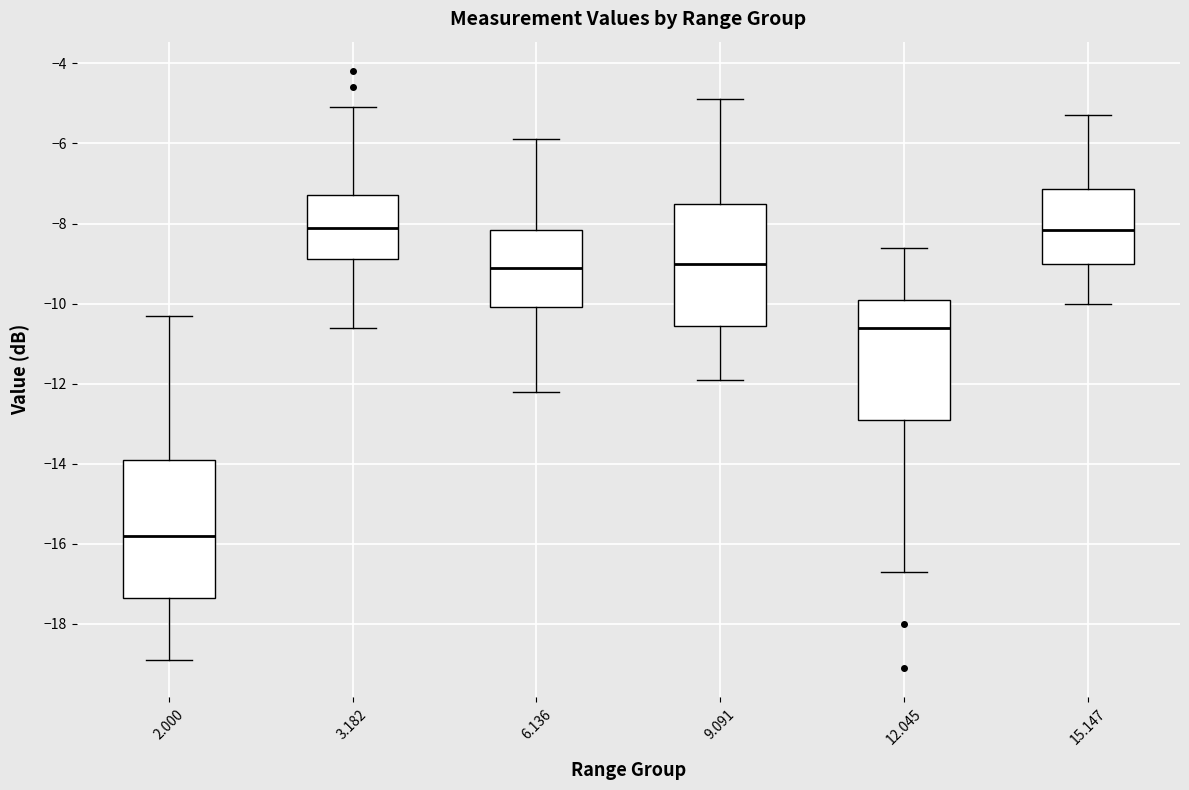

Which box is the tallest, from its lower edge to its upper edge?

2.000